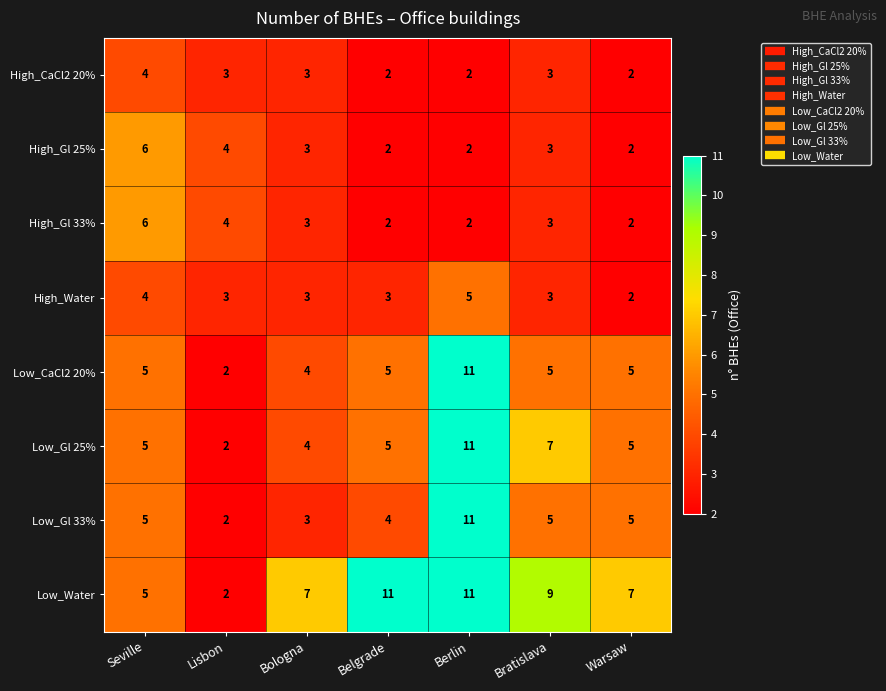

What is the difference between the maximum and second lowest values in the Low_Gl 33% series?

8